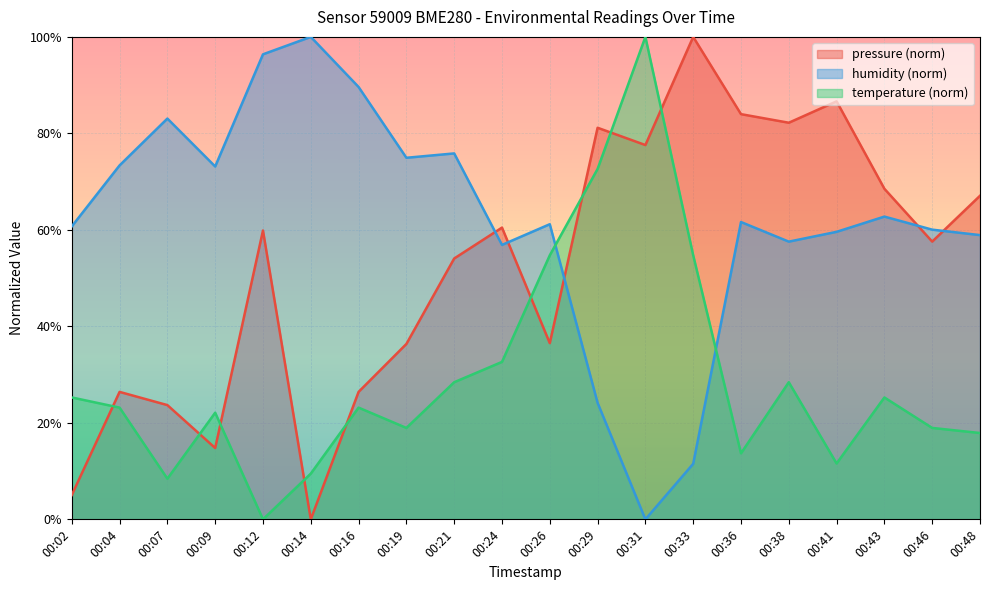

Where is the first local maximum for temperature?

00:09